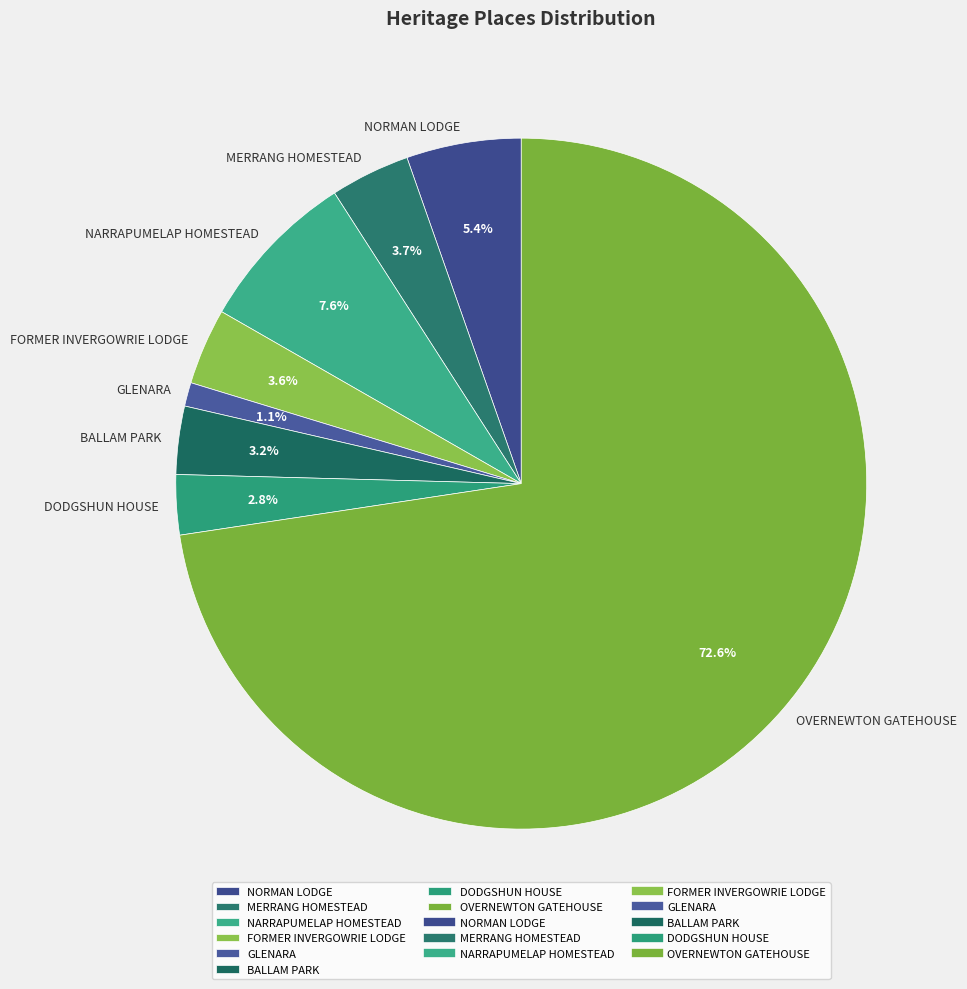

Do OVERNEWTON GATEHOUSE and FORMER INVERGOWRIE LODGE together represent more than half of the pie?

Yes